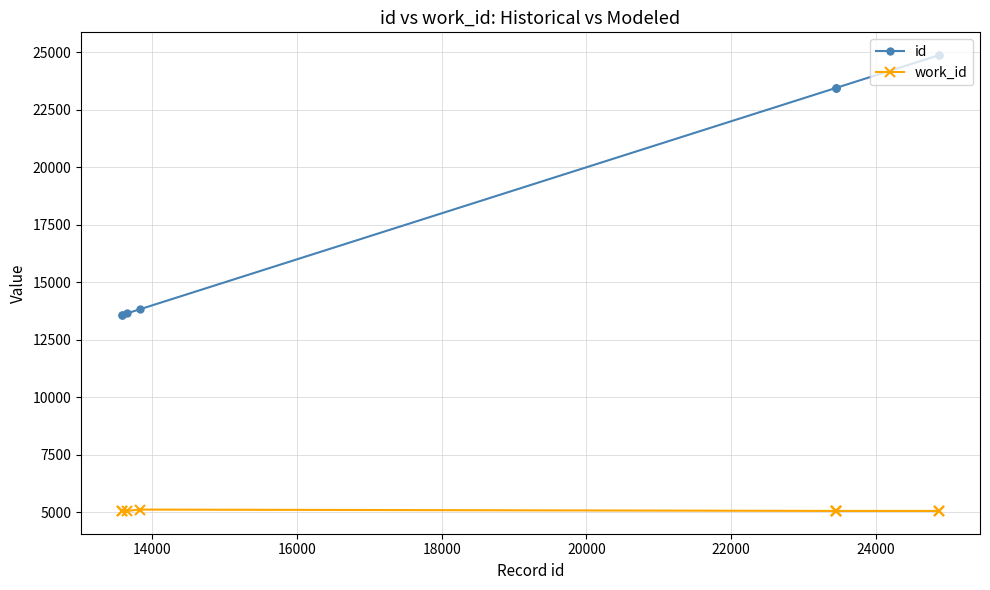

Does the chart display data point markers on the line(s)?

Yes